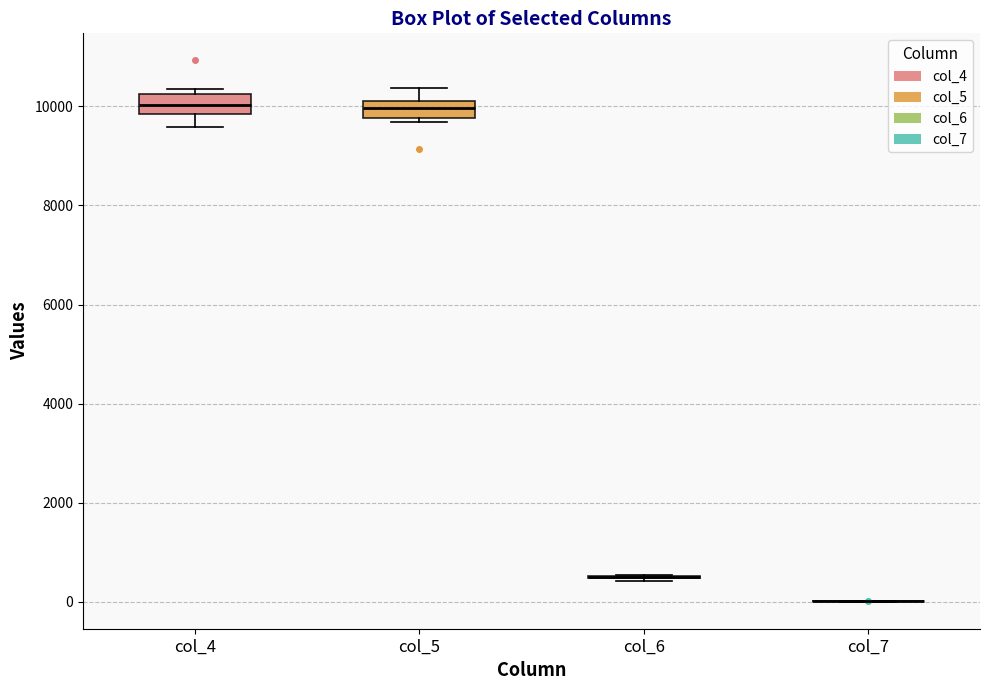

Reading left to right, transcribe this box plot: for each box, give where its median line is, the range the box spans, and where its two whiskers end, as read against the y-axis. The values are not printed on the chart, so give them approximately, as read against the axis.

col_4: median 10000, box 9800 to 10200, whiskers 9600 to 10400
col_5: median 10000, box 9800 to 10200, whiskers 9600 to 10400
col_6: box collapsed to a line at 400, whiskers 400 to 600
col_7: box collapsed to a line at 0, whiskers 0 to 0